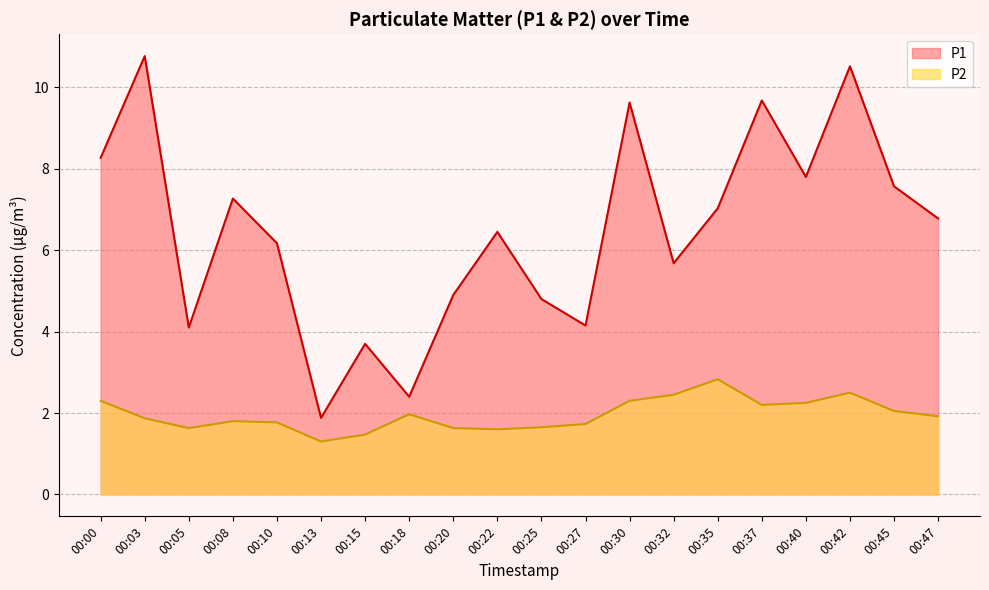

At 00:22, list the series in order from smallest to largest.

P2, P1